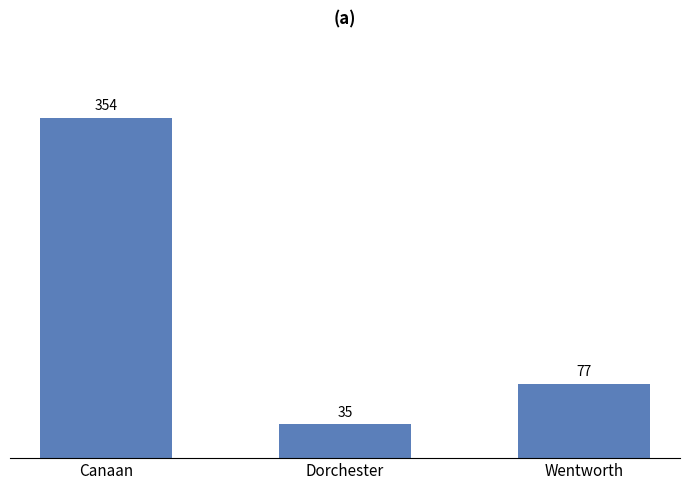

What is the label of the 2nd bar from the left?

Dorchester